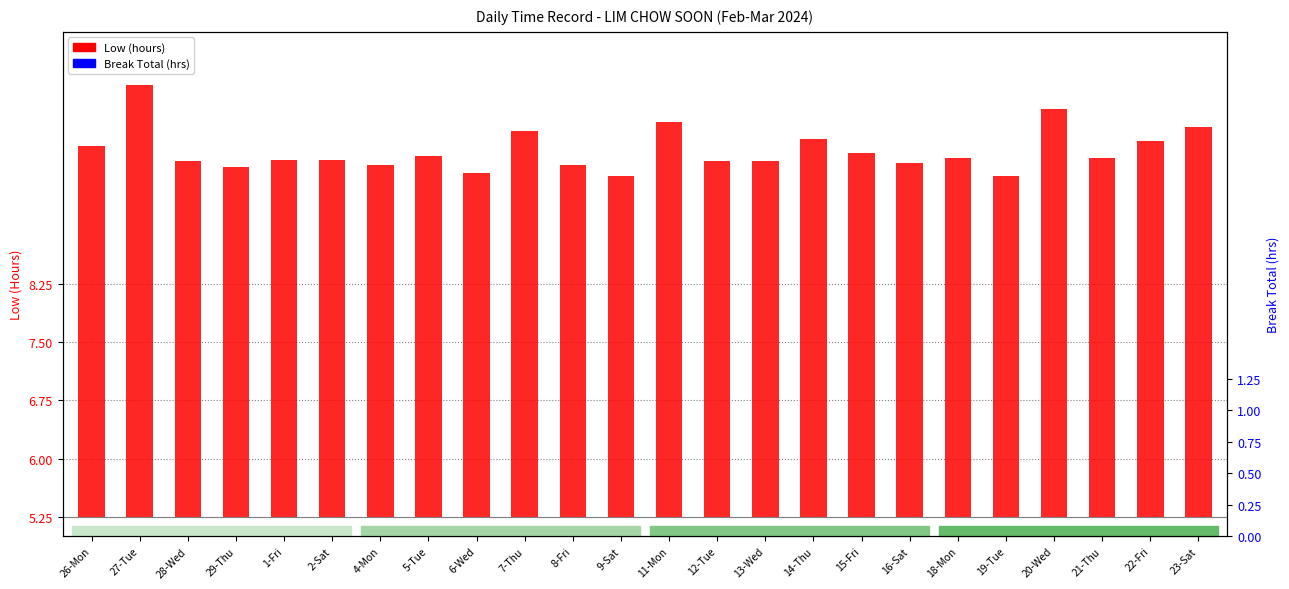

What is the approximate value of Low (hours above baseline) at 2-Sat?

4.6